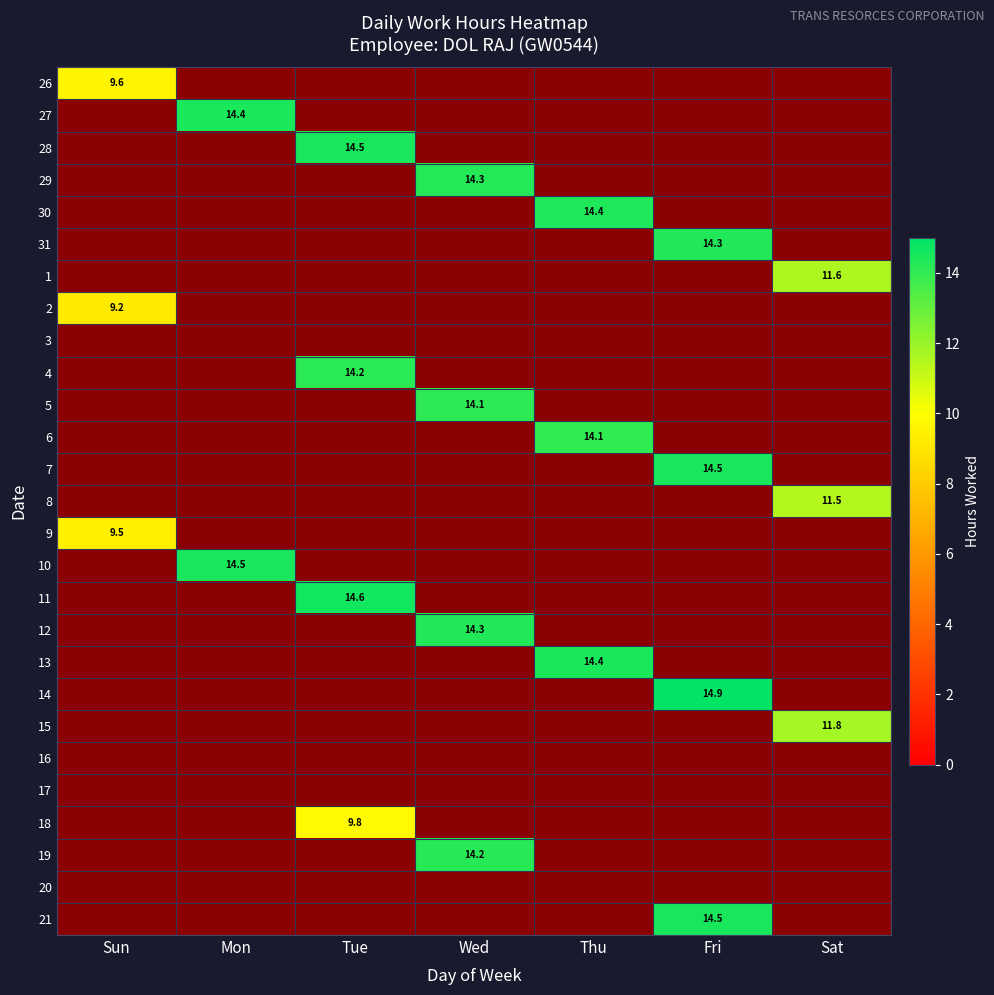

Is the value of 27 at Sat greater than the value of 15 at Fri?

No